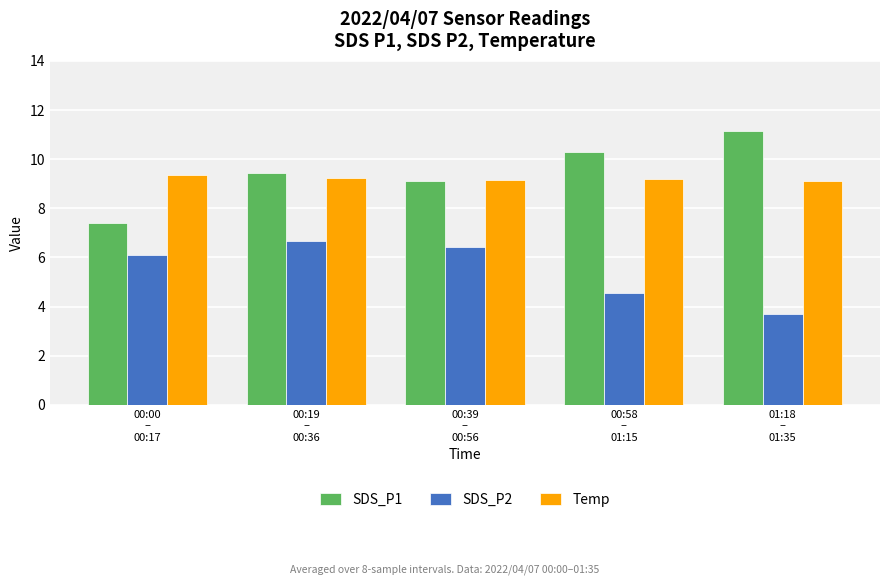

How many bars are there in total?

15